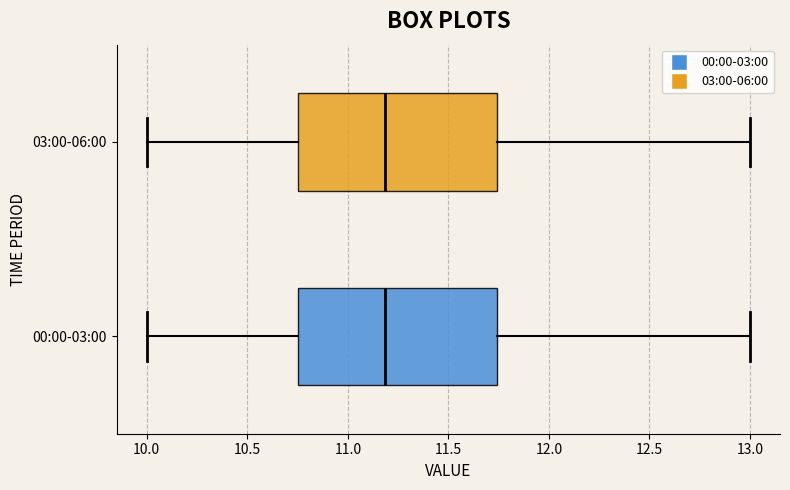

Where is the right edge of the box for 00:00-03:00 on the x-axis? The values are not printed on the chart, so give them approximately, as read against the axis.

11.75